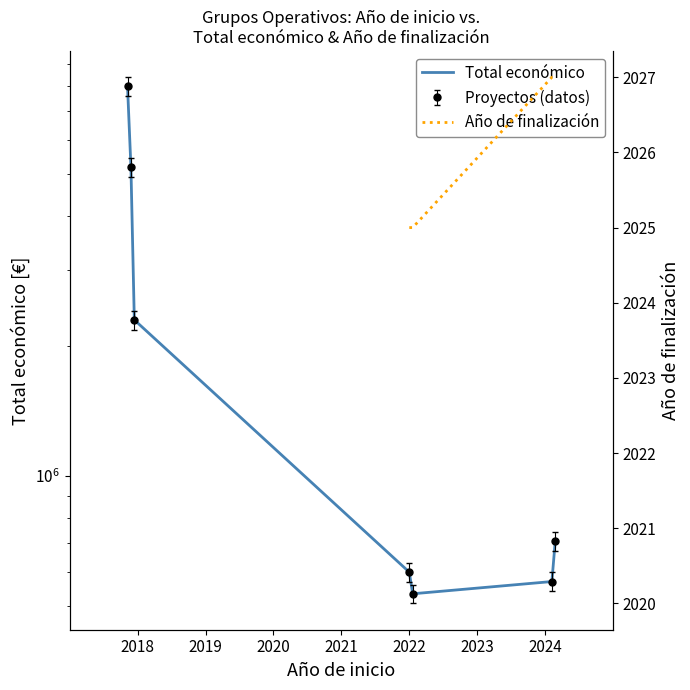

Which series has the widest spread of values?

Total económico